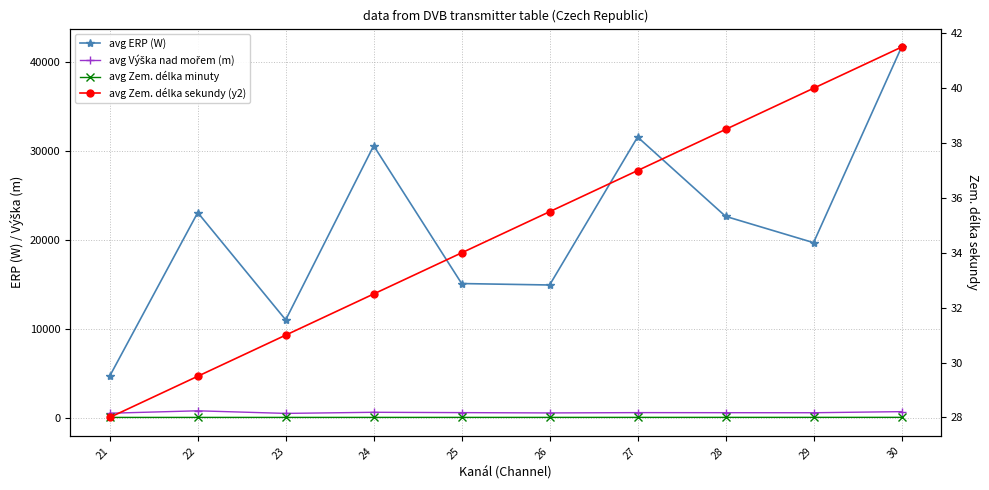

Reading left to right, what are all the values shown in this chart?

avg ERP (W): 21=4668.1	22=23063.8	23=10988.8	24=30586.8	25=15077.1	26=14915.6	27=31566.3	28=22641.0	29=19679.6	30=41685.0
avg Výška nad mořem (m): 21=483.4	22=756.6	23=464.9	24=590.4	25=552.9	26=518.6	27=553.3	28=545.0	29=540.0	30=662.5
avg Zem. délka minuty: 21=14.0	22=14.8	23=15.6	24=16.4	25=17.2	26=18.0	27=18.8	28=19.6	29=20.4	30=21.2
avg Zem. délka sekundy (y2): 21=28.0	22=29.5	23=31.0	24=32.5	25=34.0	26=35.5	27=37.0	28=38.5	29=40.0	30=41.5